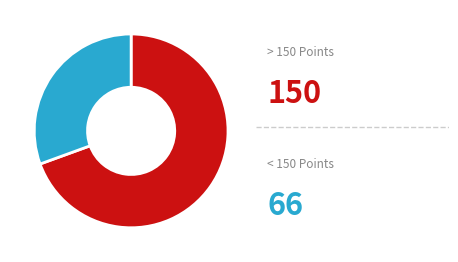

How many segments does this pie chart have?

2